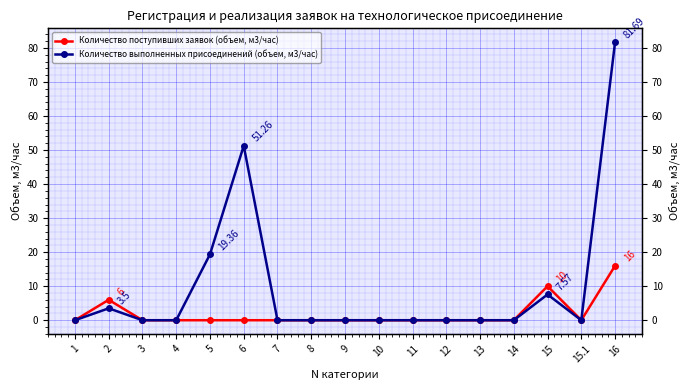

Which has a higher value, 2 or 1?

2